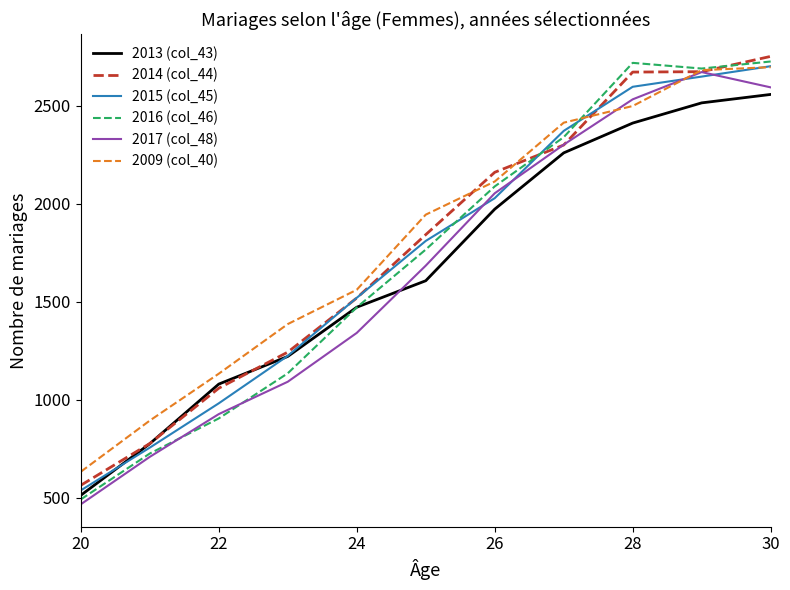

What is the maximum value shown in the chart?

2751